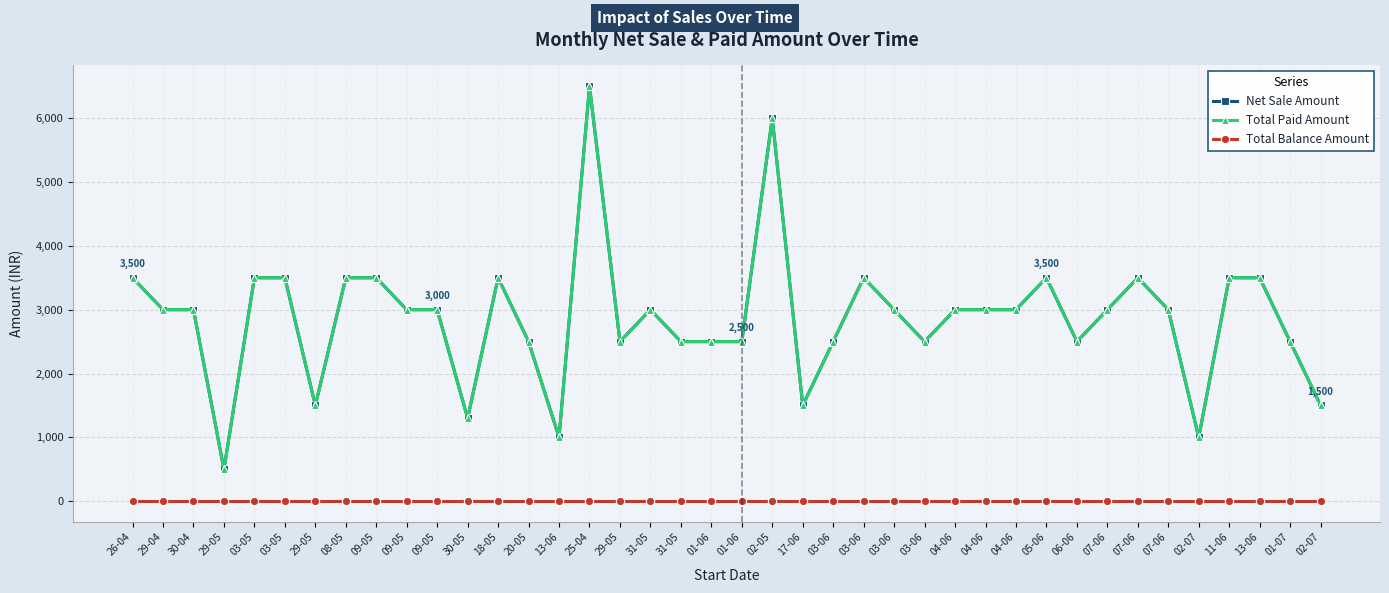

Reading left to right, transcribe all the data shown in this chart.

Net Sale Amount: 26-04=3500	29-04=3000	30-04=3000	29-05=500	03-05=3500	03-05=3500	29-05=1500	08-05=3500	09-05=3500	09-05=3000	09-05=3000	30-05=1300	18-05=3500	20-05=2500	13-06=1000	25-04=6500	29-05=2500	31-05=3000	31-05=2500	01-06=2500	01-06=2500	02-05=6000	17-06=1500	03-06=2500	03-06=3500	03-06=3000	03-06=2500	04-06=3000	04-06=3000	04-06=3000	05-06=3500	06-06=2500	07-06=3000	07-06=3500	07-06=3000	02-07=1000	11-06=3500	13-06=3500	01-07=2500	02-07=1500
Total Paid Amount: 26-04=3500	29-04=3000	30-04=3000	29-05=500	03-05=3500	03-05=3500	29-05=1500	08-05=3500	09-05=3500	09-05=3000	09-05=3000	30-05=1300	18-05=3500	20-05=2500	13-06=1000	25-04=6500	29-05=2500	31-05=3000	31-05=2500	01-06=2500	01-06=2500	02-05=6000	17-06=1500	03-06=2500	03-06=3500	03-06=3000	03-06=2500	04-06=3000	04-06=3000	04-06=3000	05-06=3500	06-06=2500	07-06=3000	07-06=3500	07-06=3000	02-07=1000	11-06=3500	13-06=3500	01-07=2500	02-07=1500
Total Balance Amount: 26-04=0	29-04=0	30-04=0	29-05=0	03-05=0	03-05=0	29-05=0	08-05=0	09-05=0	09-05=0	09-05=0	30-05=0	18-05=0	20-05=0	13-06=0	25-04=0	29-05=0	31-05=0	31-05=0	01-06=0	01-06=0	02-05=0	17-06=0	03-06=0	03-06=0	03-06=0	03-06=0	04-06=0	04-06=0	04-06=0	05-06=0	06-06=0	07-06=0	07-06=0	07-06=0	02-07=0	11-06=0	13-06=0	01-07=0	02-07=0